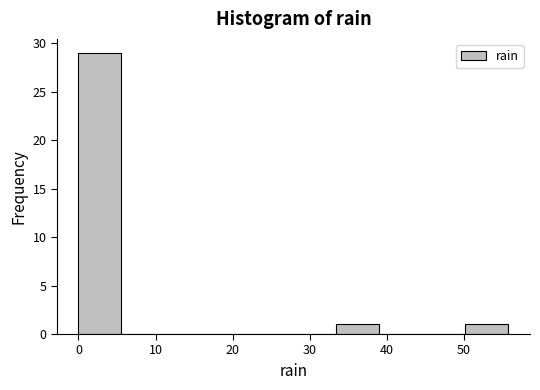

Reading left to right, list every bar in this chart as the range it spans on the x-axis followed by its height. Neither the bar edges nor the heights are printed on the chart, so give them approximately, as read against the axes.

0 to 6: 29
6 to 11: 0
11 to 17: 0
17 to 22: 0
22 to 28: 0
28 to 33: 0
33 to 39: 1
39 to 45: 0
45 to 50: 0
50 to 56: 1